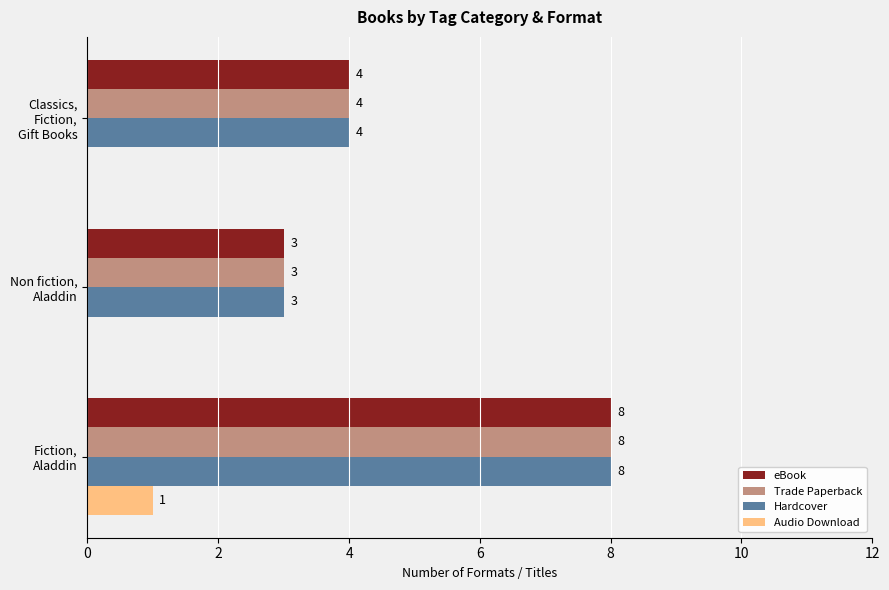

What is the greatest value displayed?

8